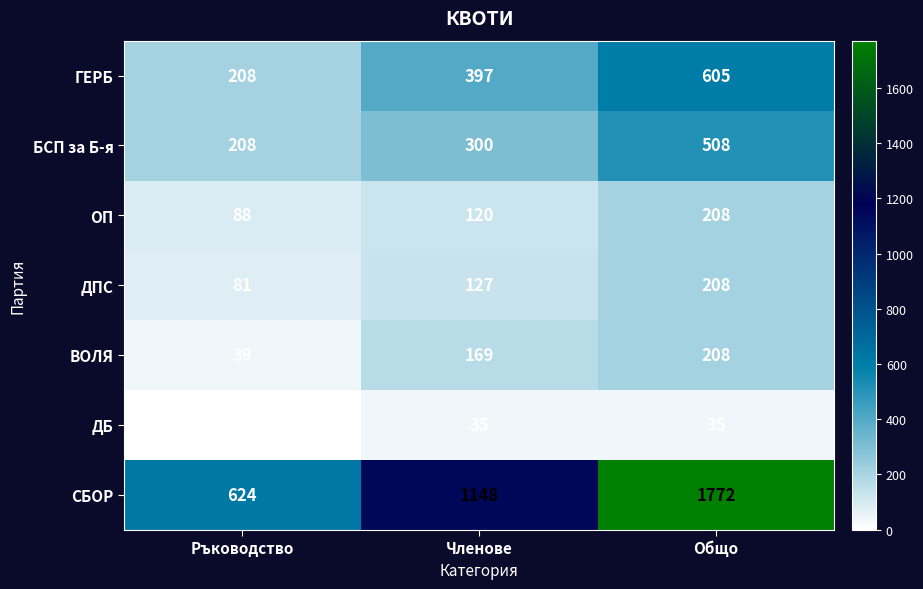

The БСП за Б-я series shows 208 at Ръководство. True or false?

True